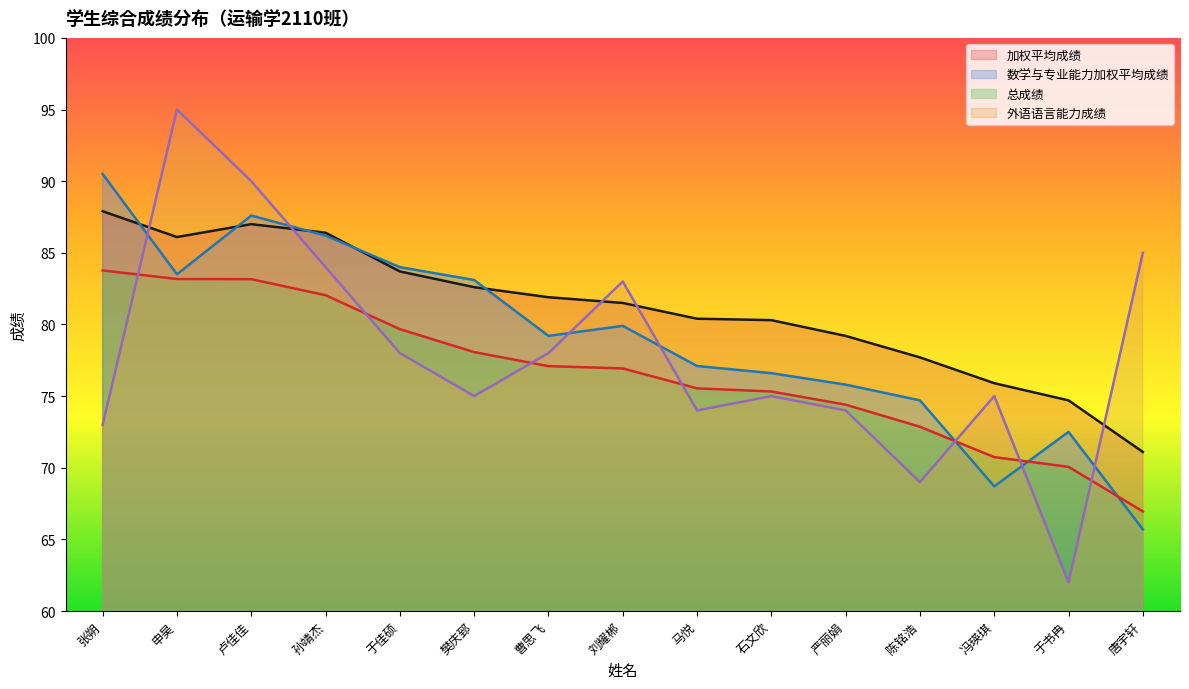

Rank the series by their average value, from highest to lowest.

加权平均成绩, 数学与专业能力加权平均成绩, 外语语言能力成绩, 总成绩